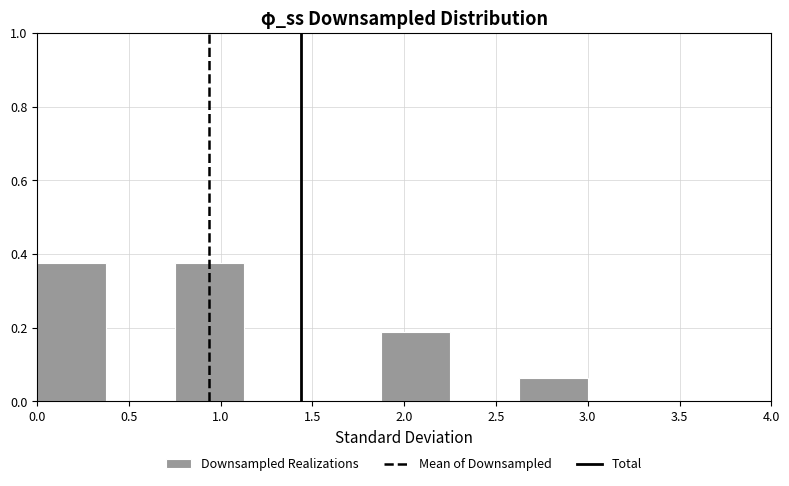

Reading left to right, transcribe this chart: for each bar, give the range it covers on the x-axis and its height. Neither the bar edges nor the heights are printed on the chart, so give them approximately, as read against the axes.

0.000 to 0.375: 0.38
0.375 to 0.750: 0
0.750 to 1.125: 0.38
1.125 to 1.500: 0
1.500 to 1.875: 0
1.875 to 2.250: 0.18
2.250 to 2.625: 0
2.625 to 3.000: 0.06